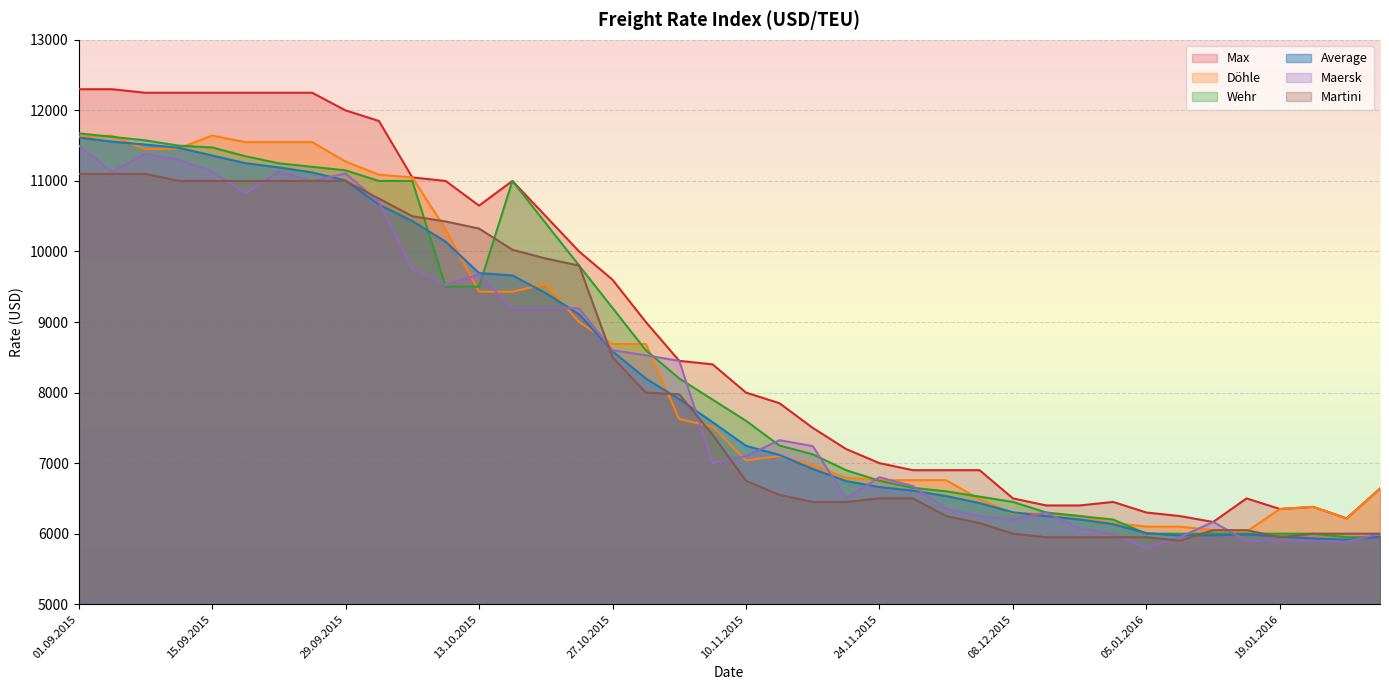

Where do Average and Martini first cross each other?

29.09.2015 and 01.10.2015